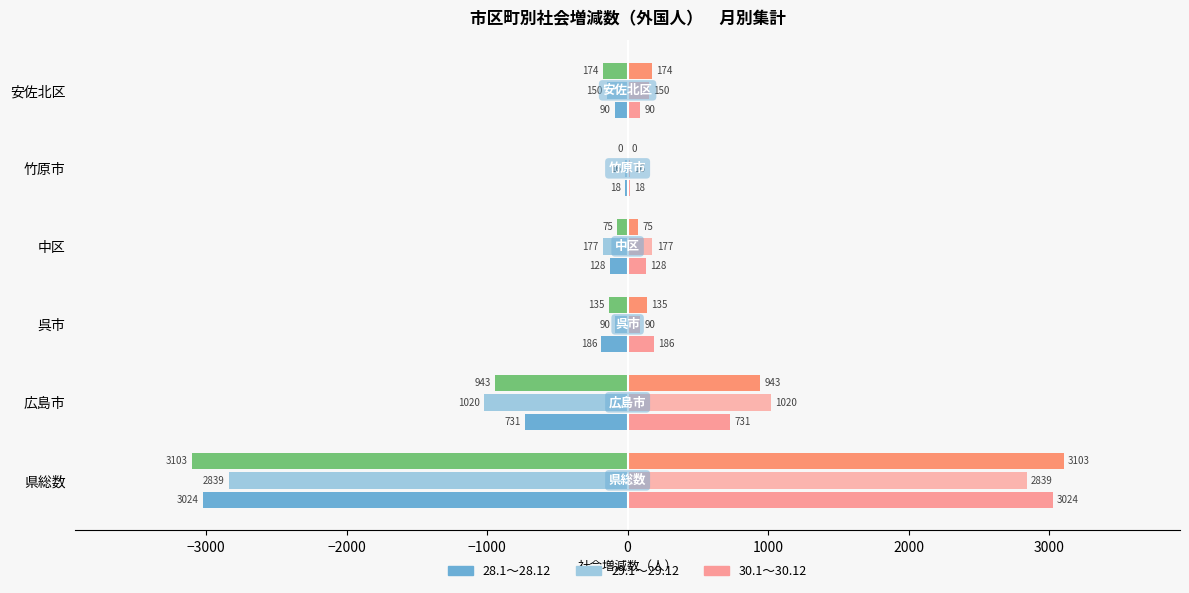

How many series are shown in this chart?

6